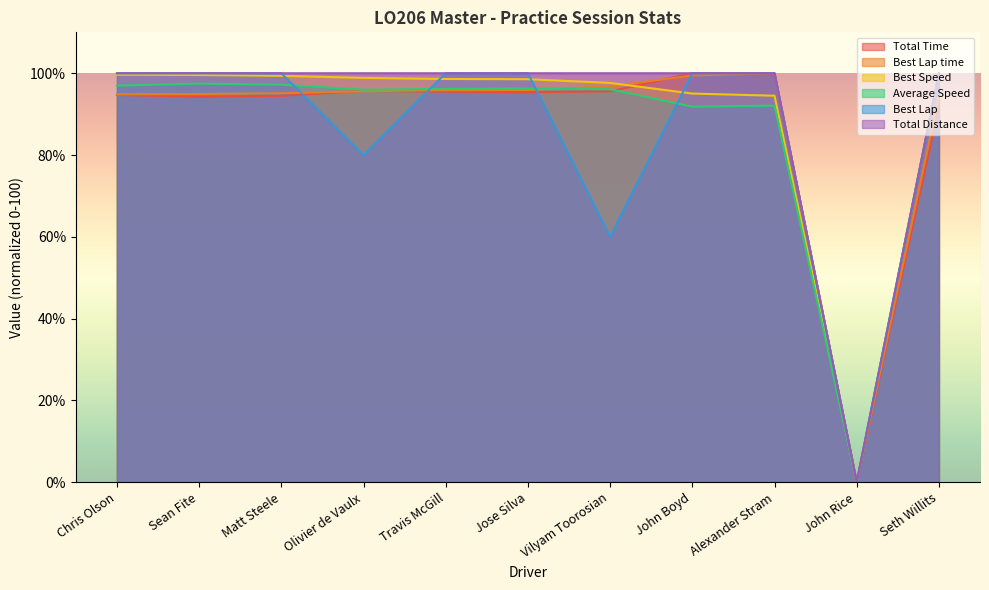

True or false: Total Distance and Best Speed cross at least once.

False